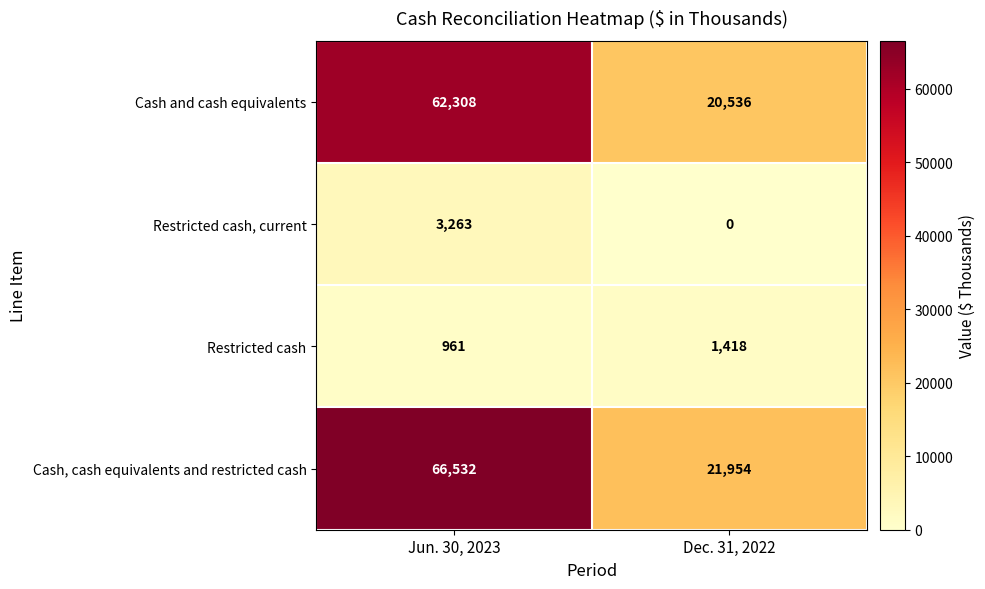

At which label does Restricted cash reach its peak?

Dec. 31, 2022